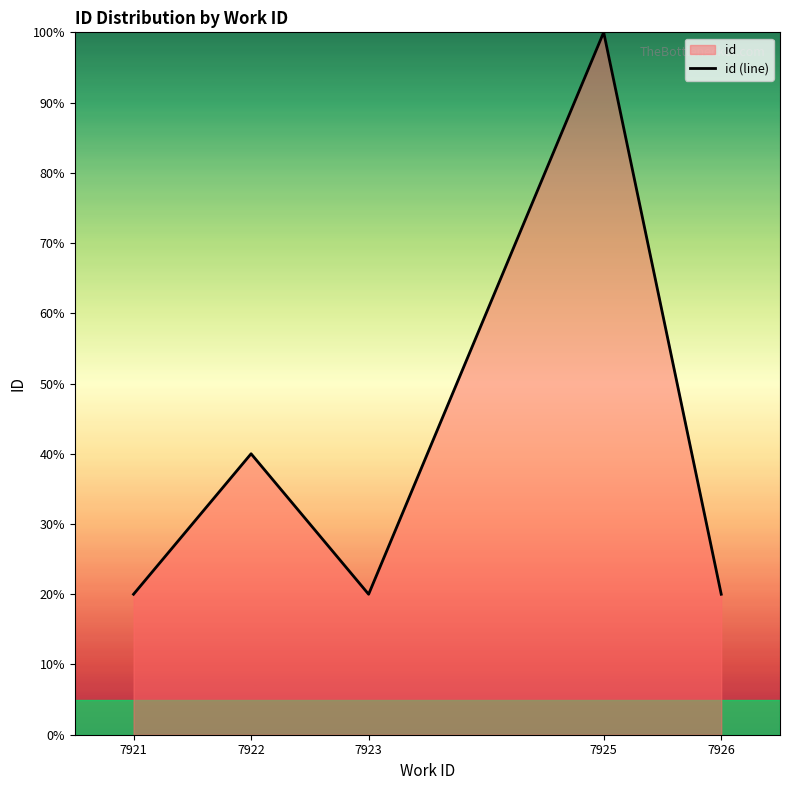

What is the minimum value shown in the chart?

20